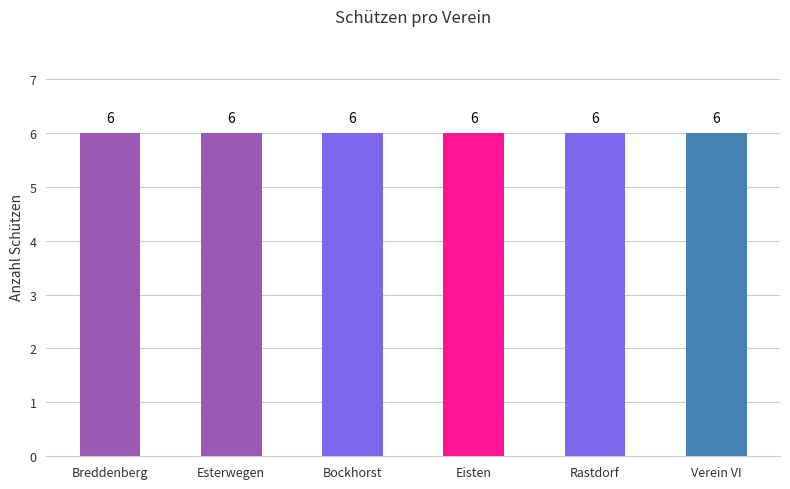

At how many categories does at least one series exceed 0?

6